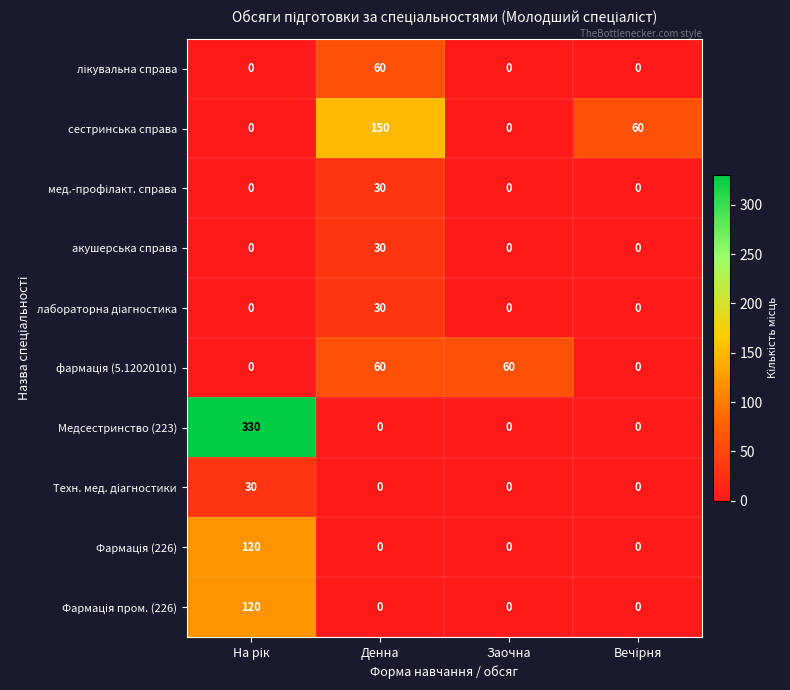

True or false: сестринська справа has a value of 97 at Заочна.

False